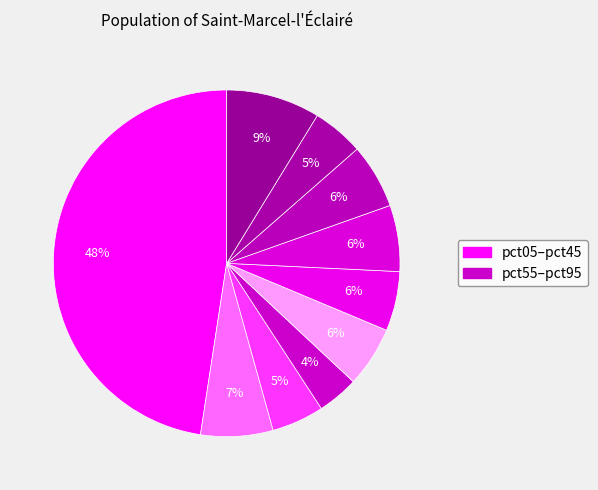

How many slices are in this pie chart?

10